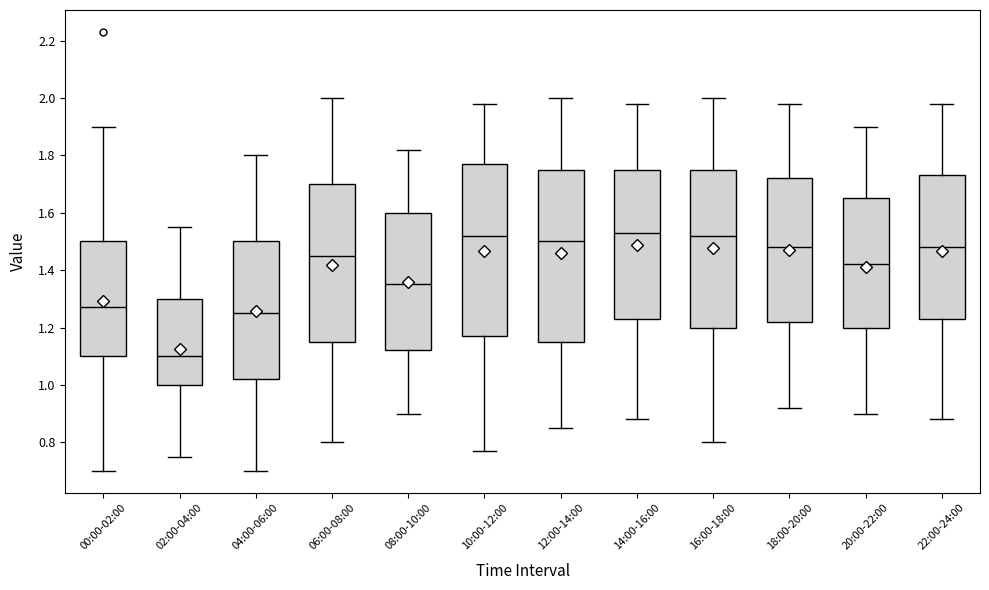

Where is the upper edge of the box for 16:00-18:00 on the y-axis? The values are not printed on the chart, so give them approximately, as read against the axis.

1.76